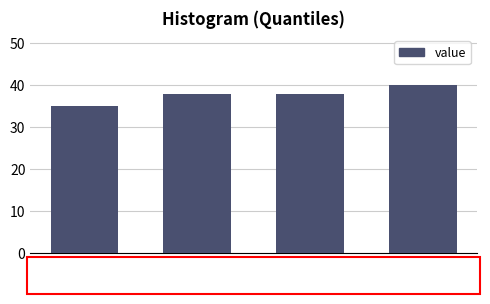

Reading left to right, what are all the values shown in this chart?

35	38	38	40